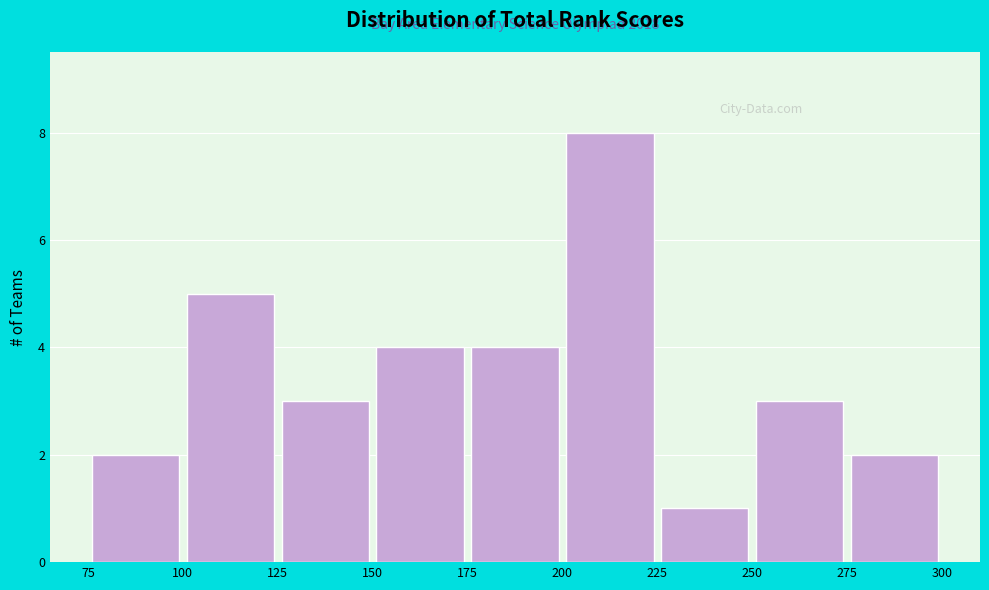

Which range on the x-axis has the tallest bar?

200 to 225